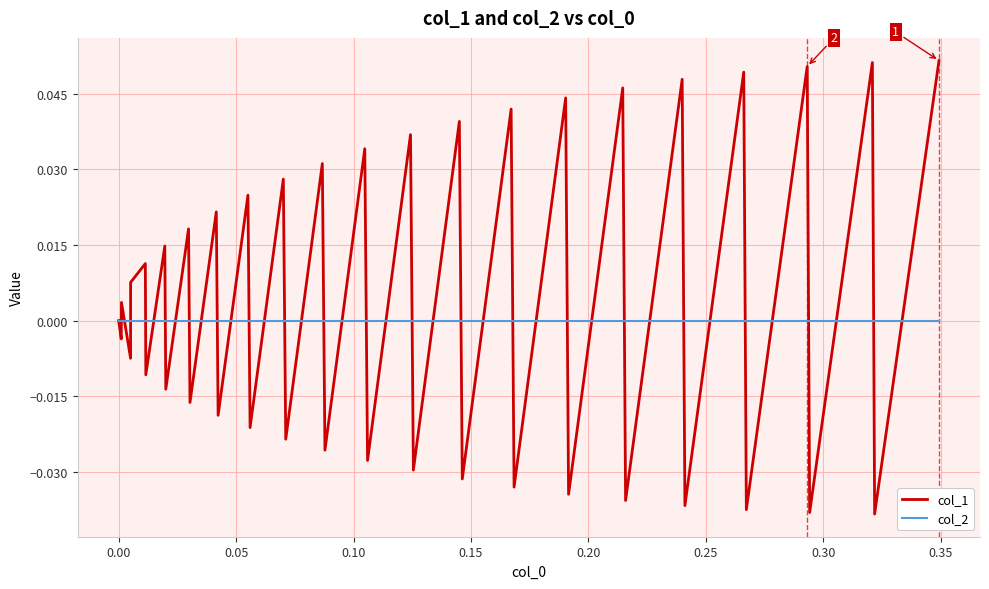

List the series in order of their peak value, lowest first.

col_2, col_1